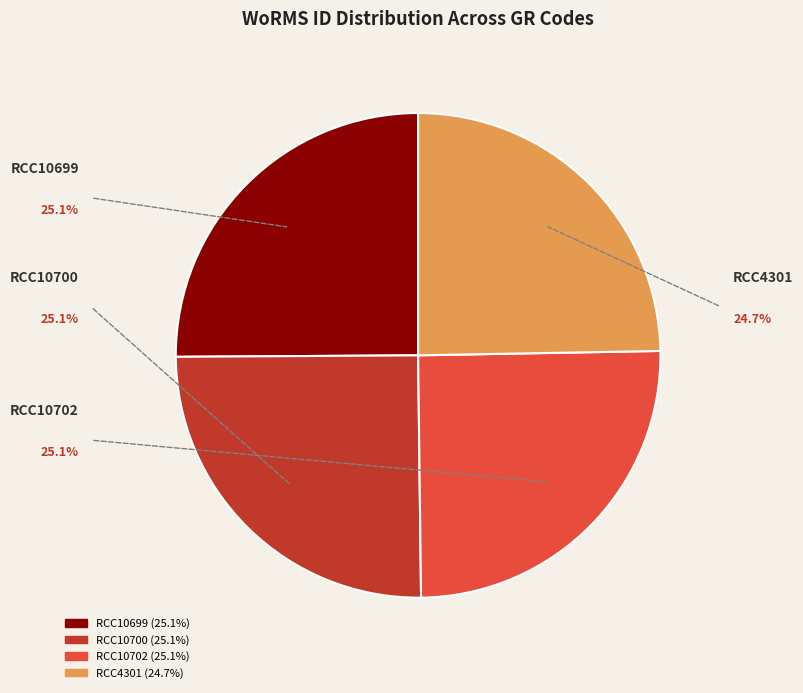

What percentage is the RCC10700 slice, to the nearest percent?

25%